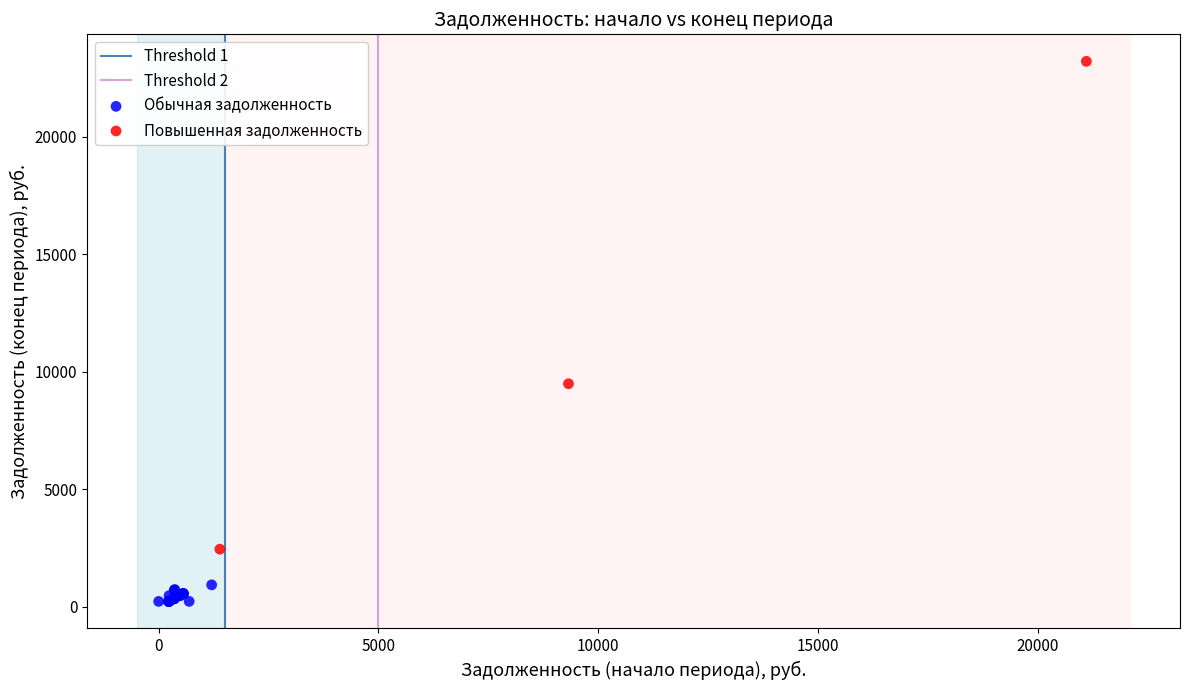

Which series has the largest Y range (max minus min)?

Повышенная задолженность